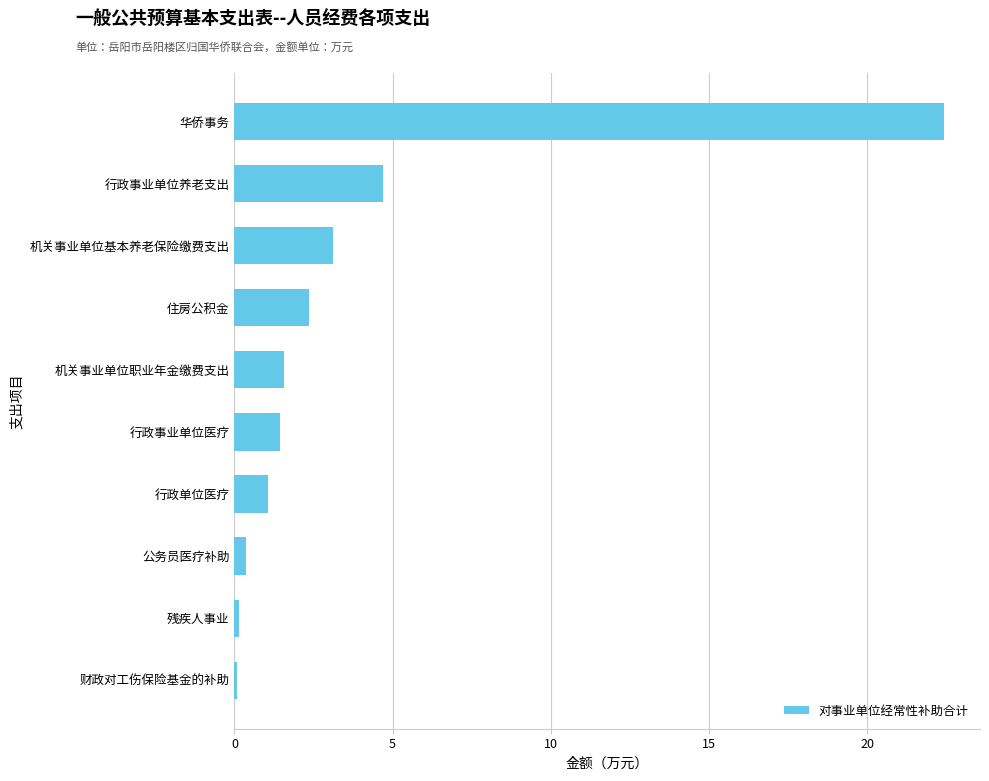

What value does the data have at 行政事业单位养老支出?

4.7